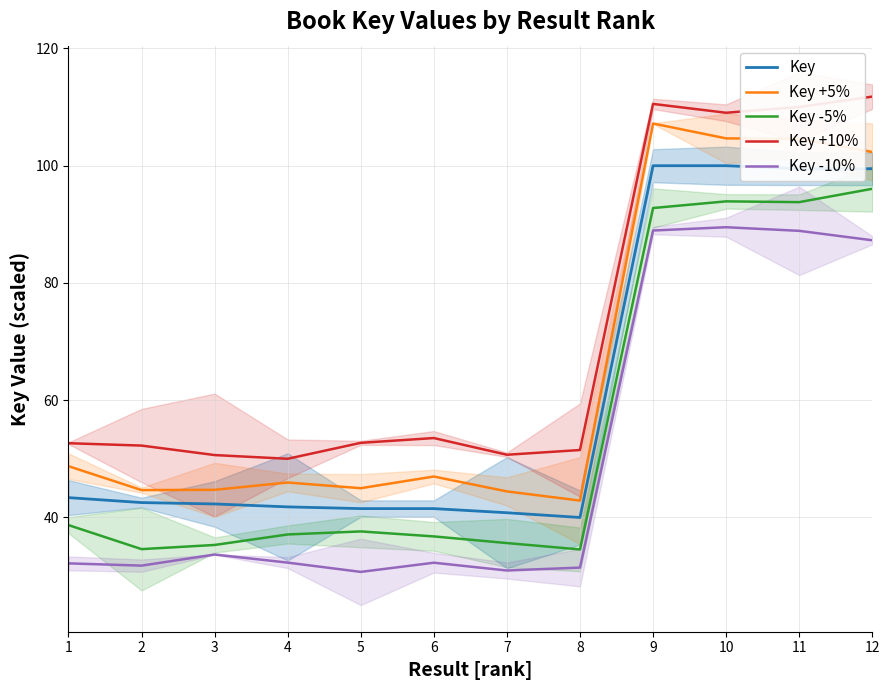

In Key -5%, how many points are higher than both neighbors (excluding endpoints)?

2